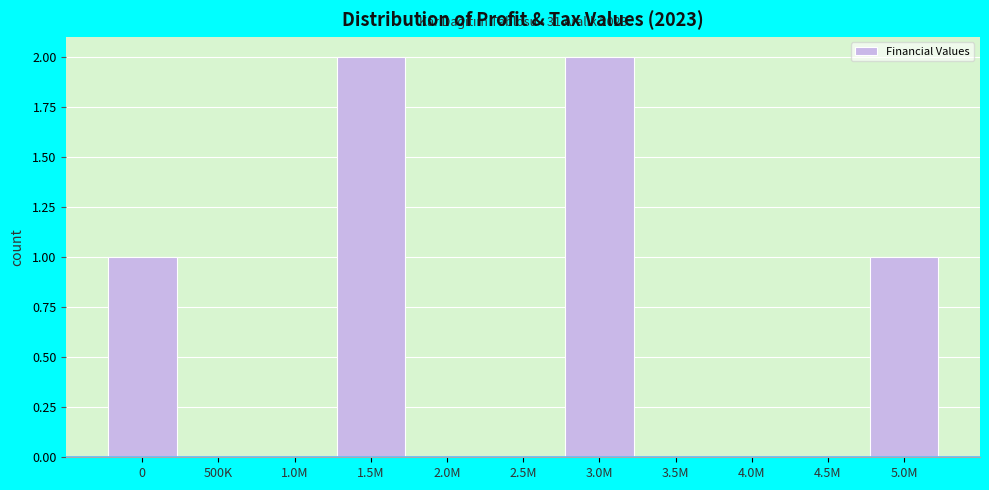

Reading left to right, list all the values displayed in this chart.

0=1	500K=0	1.0M=0	1.5M=2	2.0M=0	2.5M=0	3.0M=2	3.5M=0	4.0M=0	4.5M=0	5.0M=1